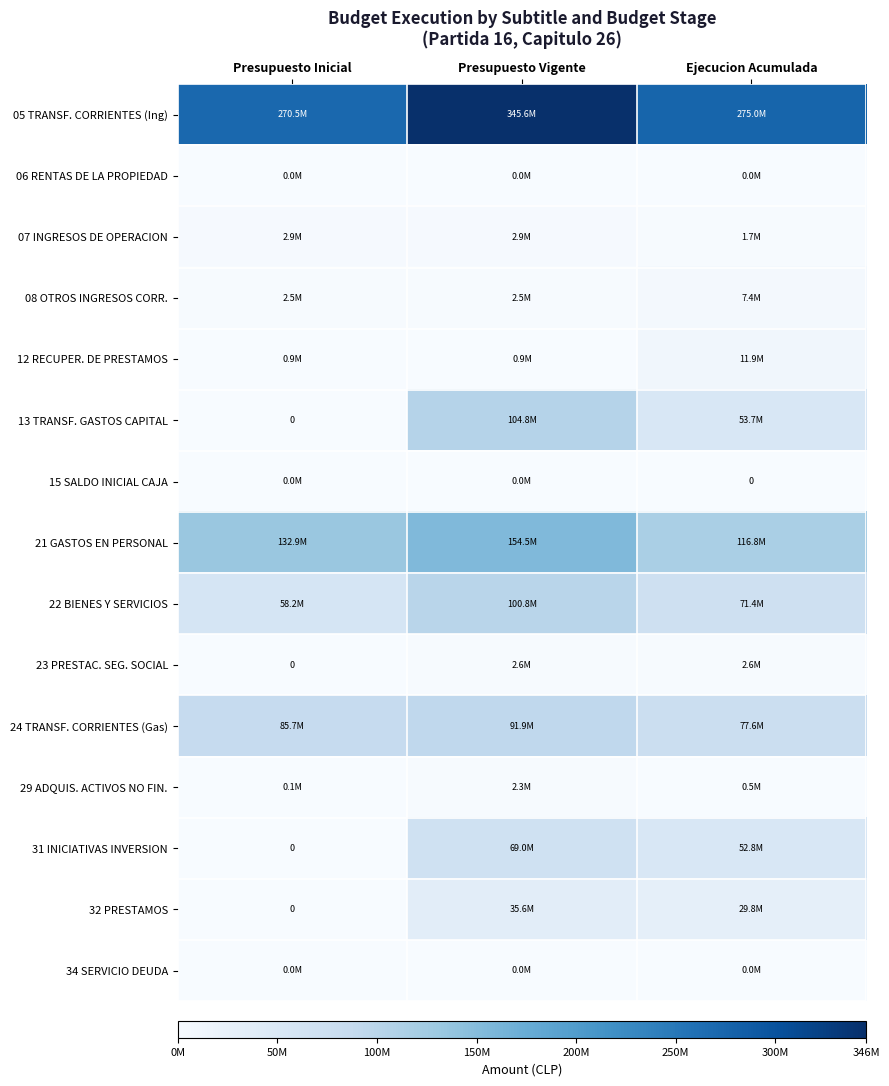

Which category has the lowest value across all series?

Presupuesto Inicial